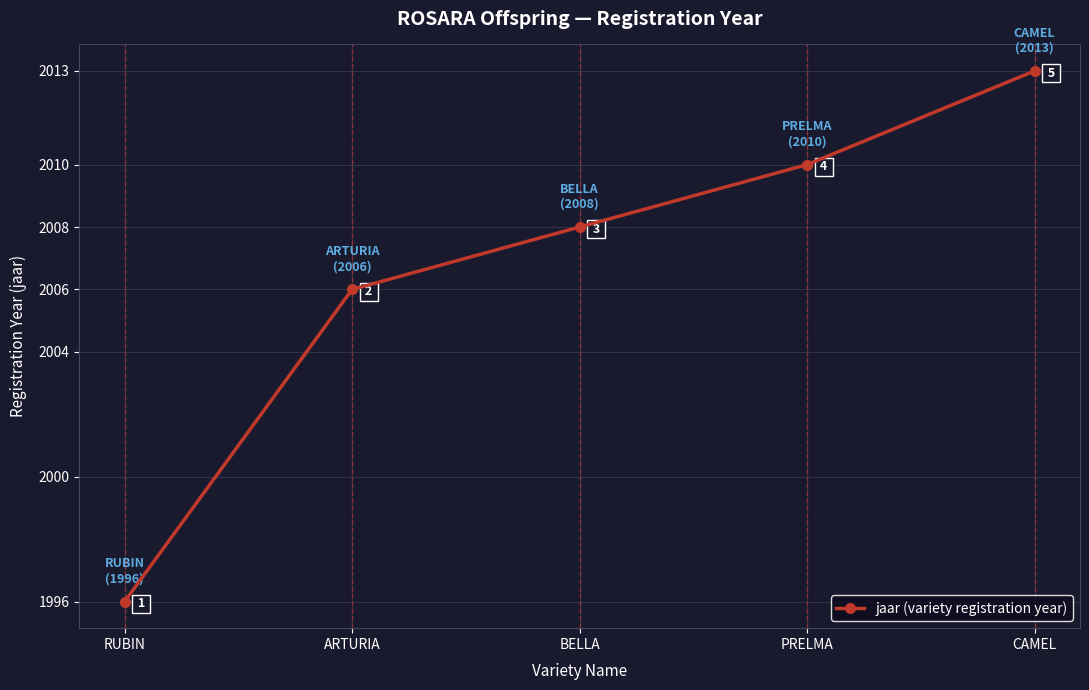

Reading left to right, list all the values displayed in this chart.

RUBIN=1996	ARTURIA=2006	BELLA=2008	PRELMA=2010	CAMEL=2013